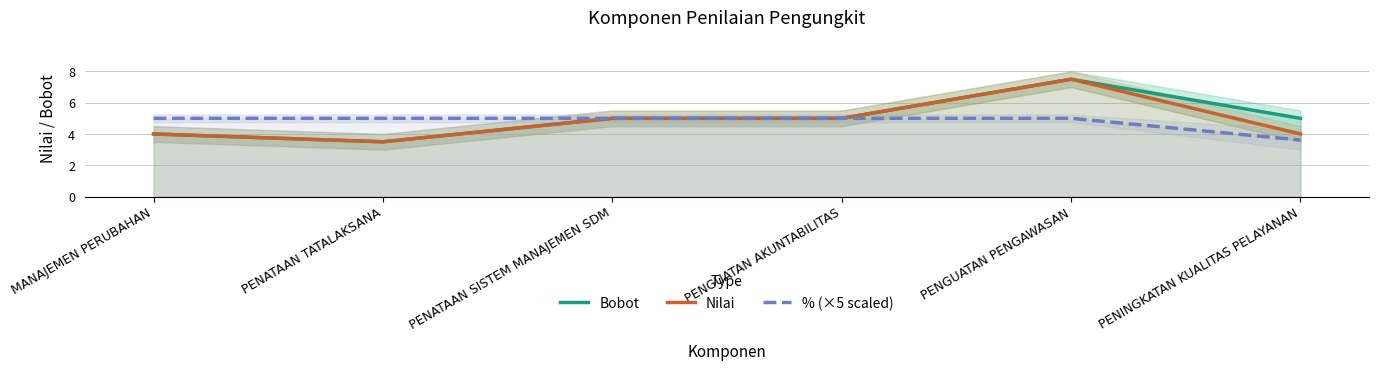

True or false: Nilai and Bobot cross at least once.

False